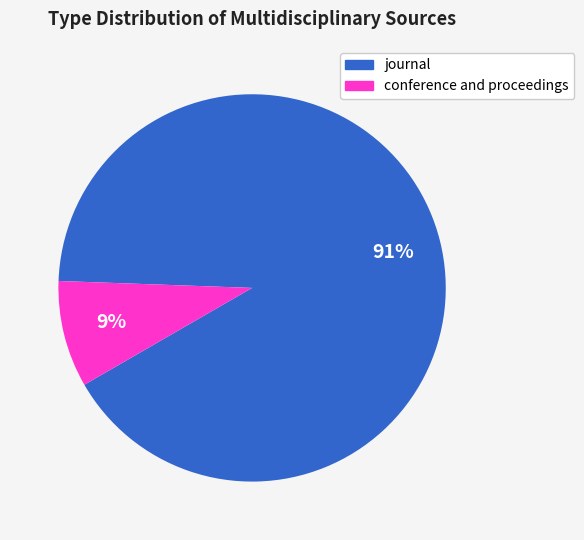

Which category has the biggest portion of the pie?

journal